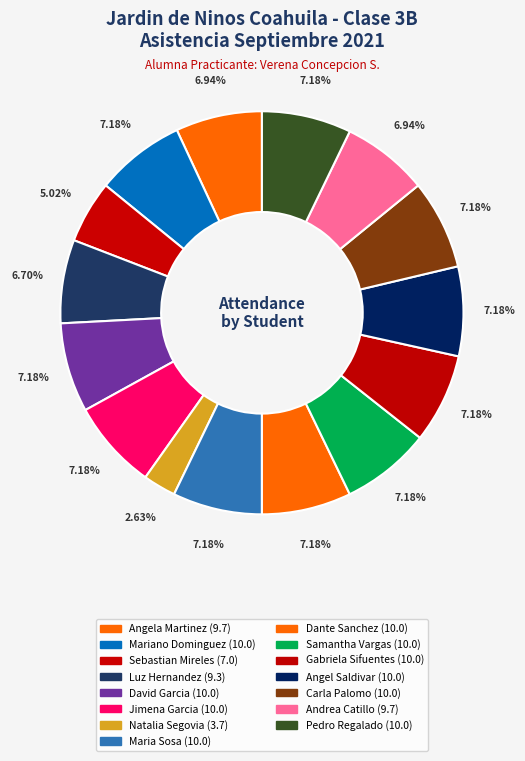

How many segments does this pie chart have?

15